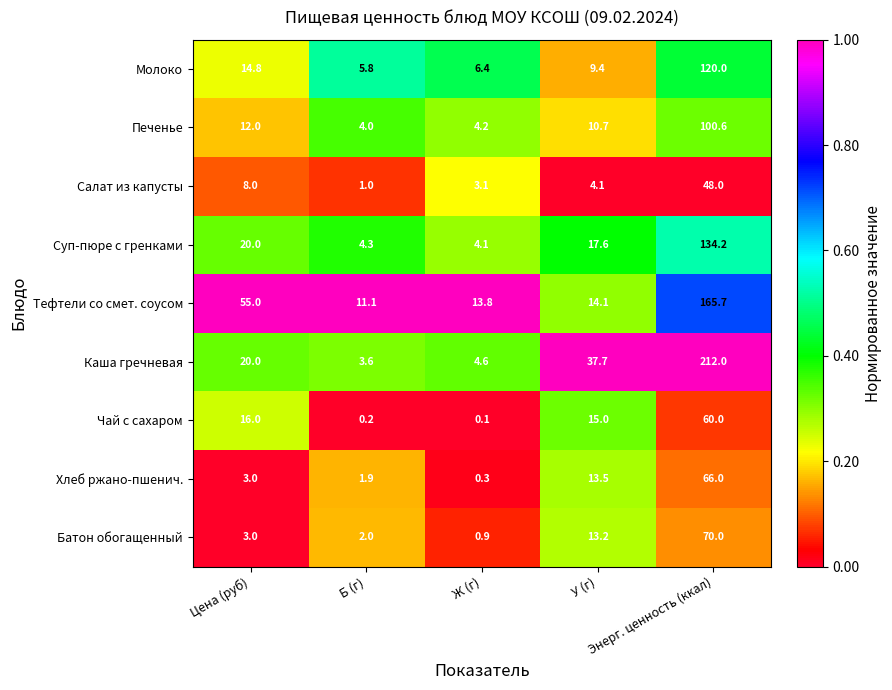

At which category is the sum across all series the highest?

Энерг. ценность (ккал)